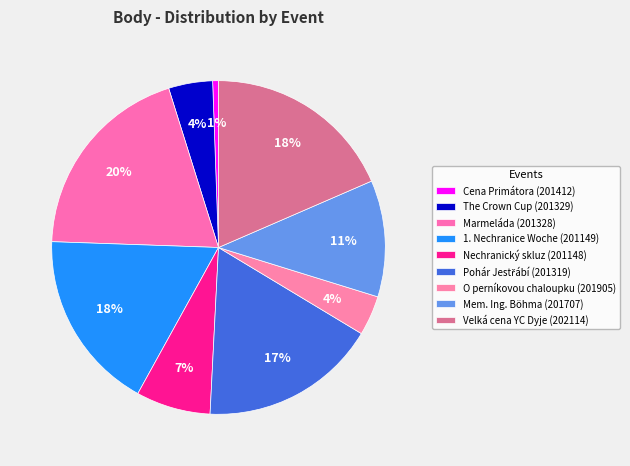

Is there a majority slice in this chart?

No